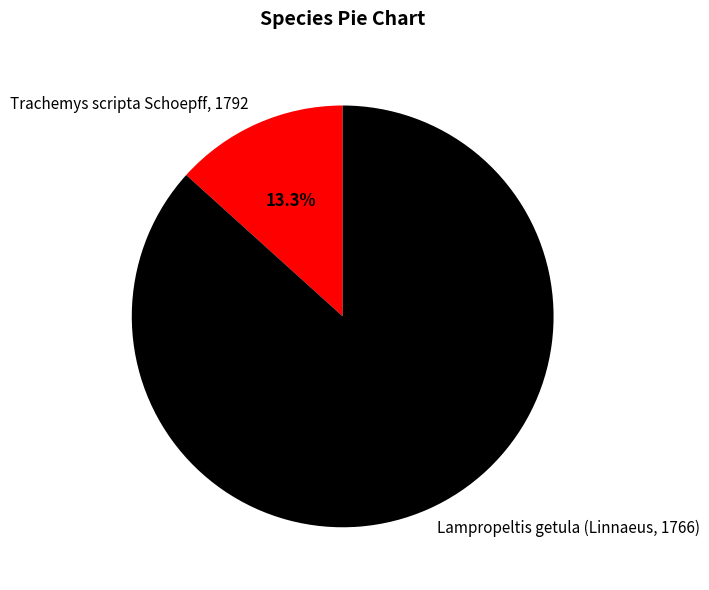

What percentage is the Lampropeltis getula (Linnaeus, 1766) slice, to the nearest percent?

87%